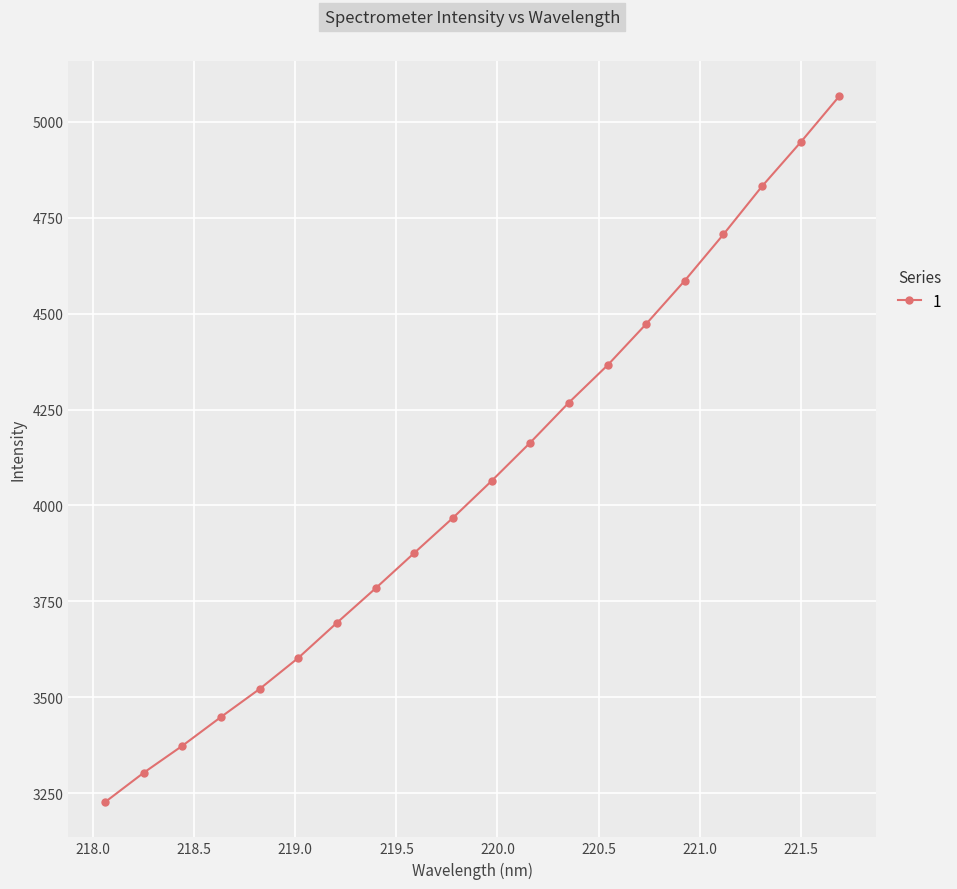

What is the minimum value shown in the chart?

3227.1